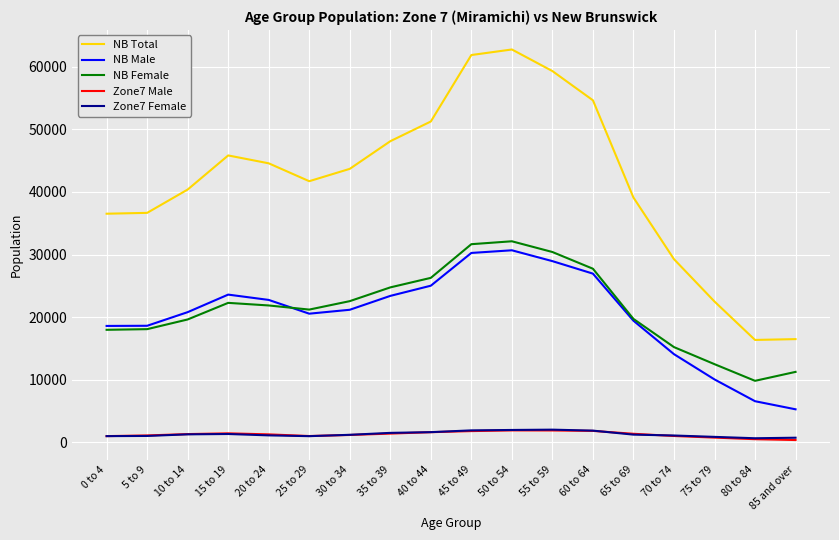

Is this an area chart (filled region under the line)?

No